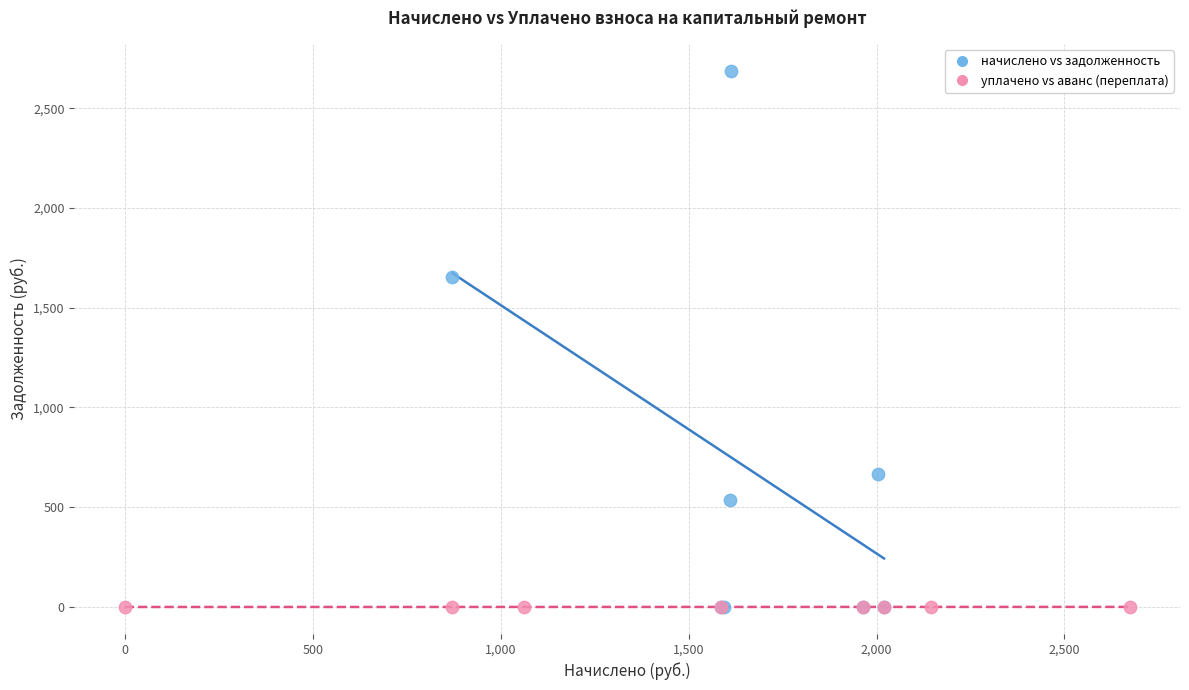

Which series contains the highest Y value?

начислено vs задолженность